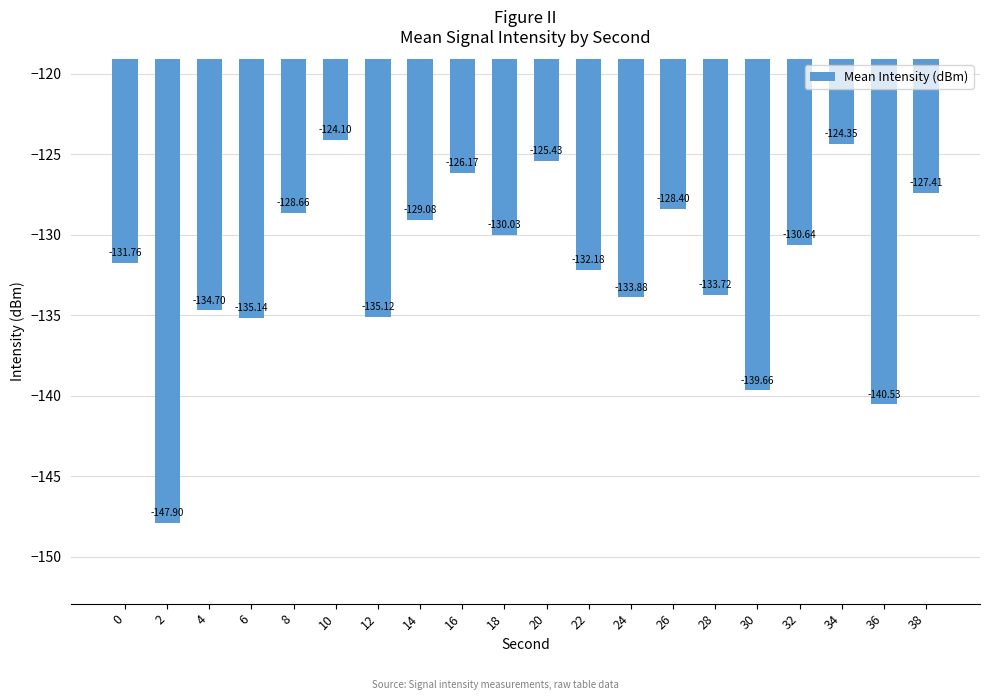

What is the difference between the values at 30 and 6?

4.5